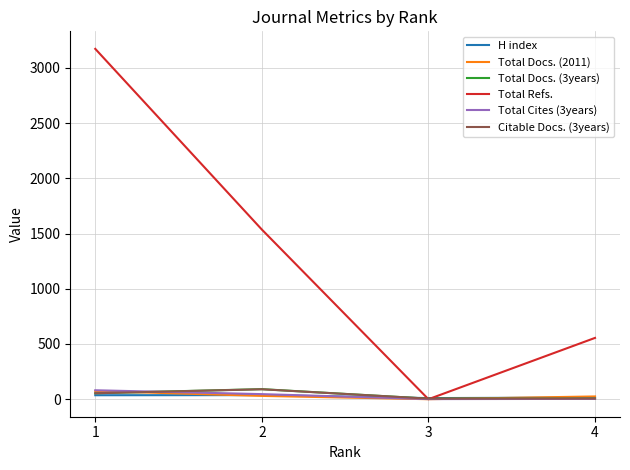

How many lines are shown in the chart?

6